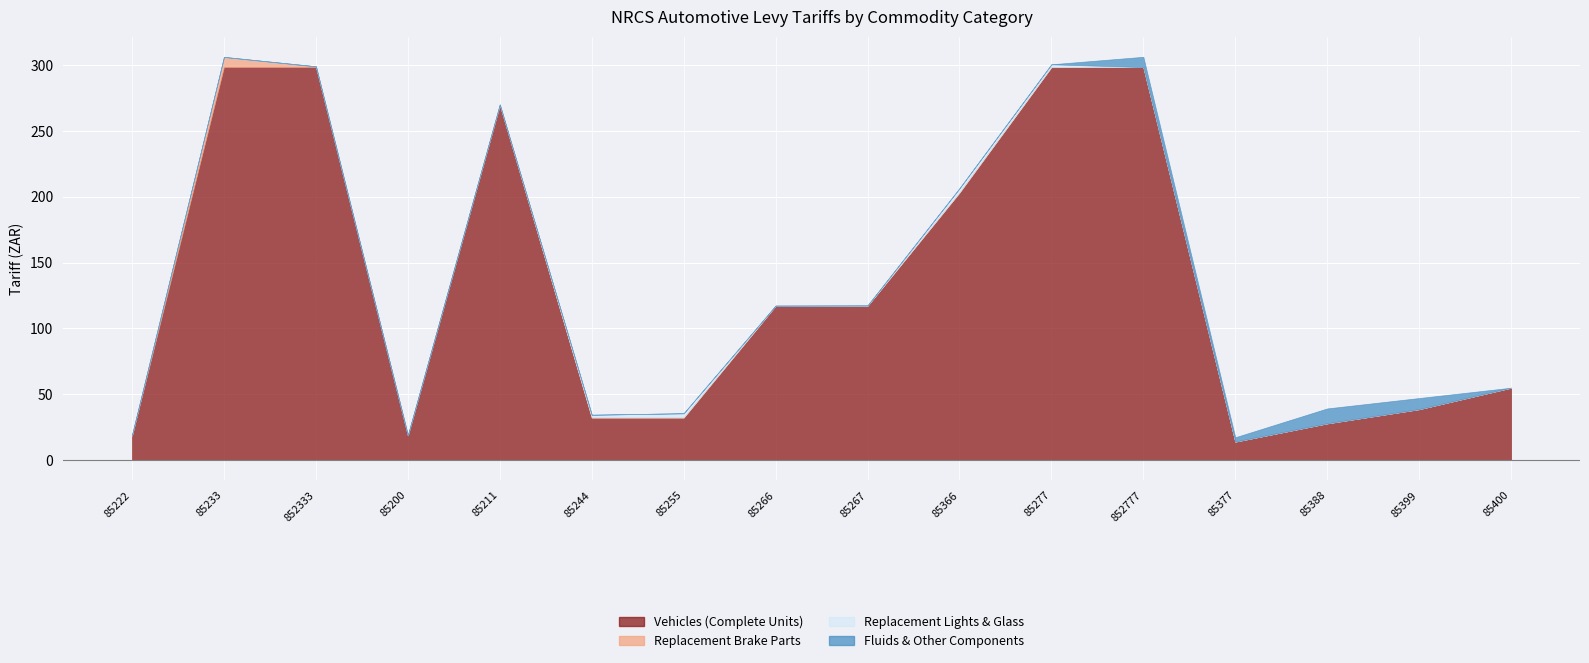

How many lines are shown in the chart?

4